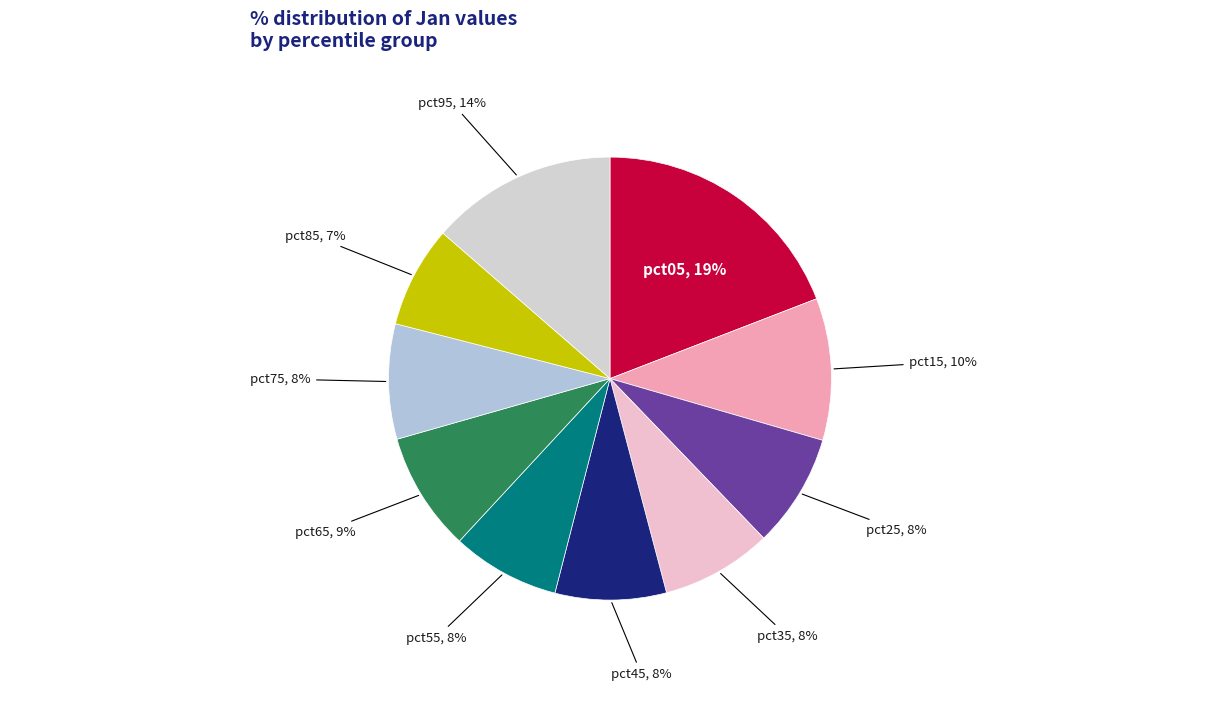

Is there any slice that represents more than half of the pie?

No